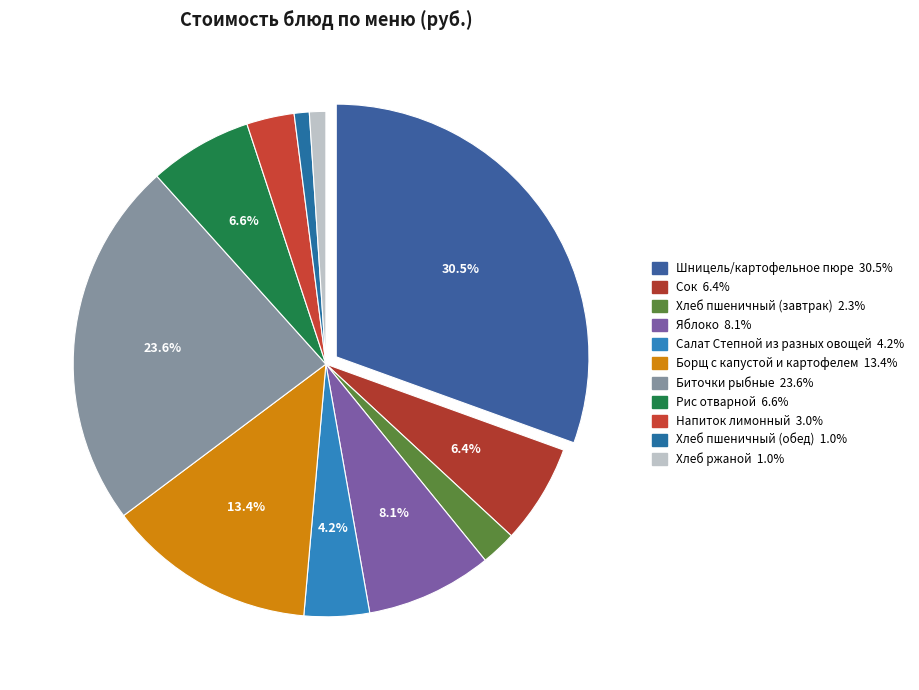

How much of the chart is everything except Сок?

93.6%